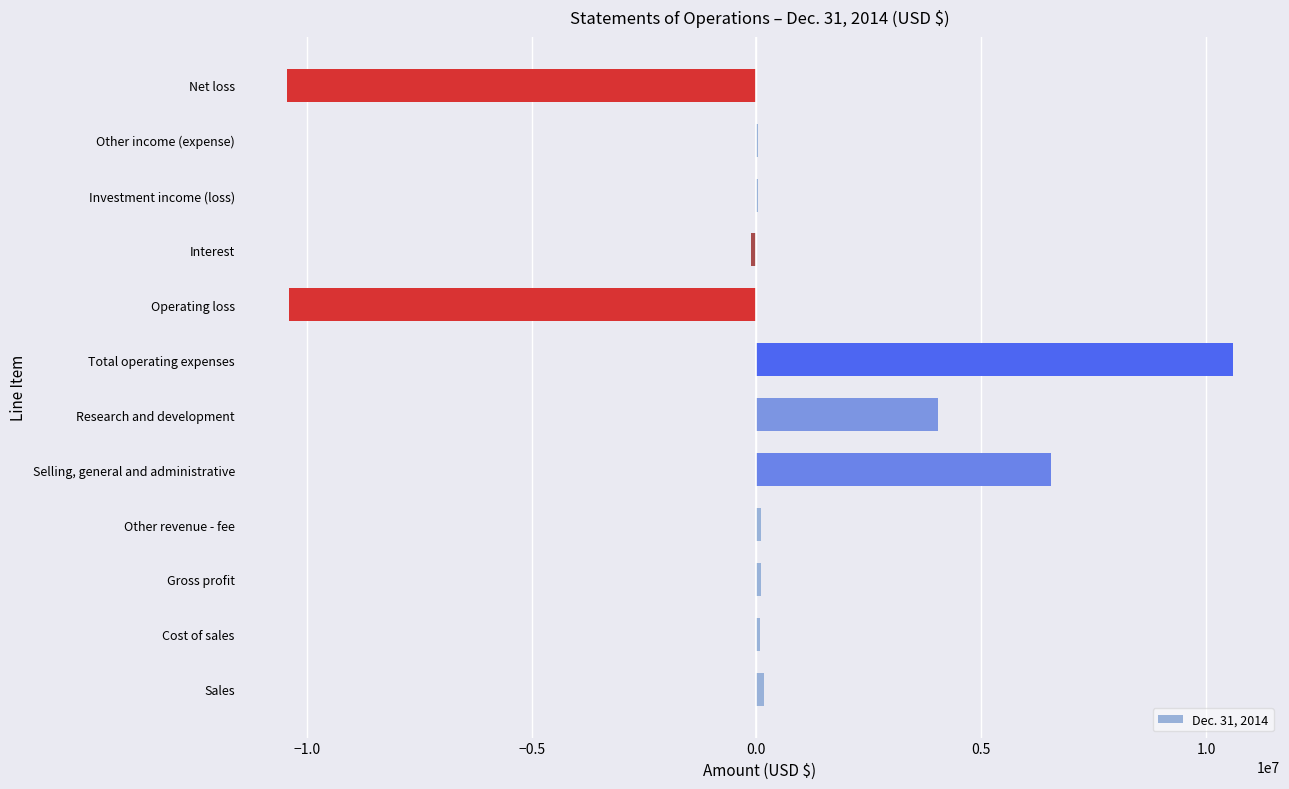

What is the greatest value displayed?

10594220